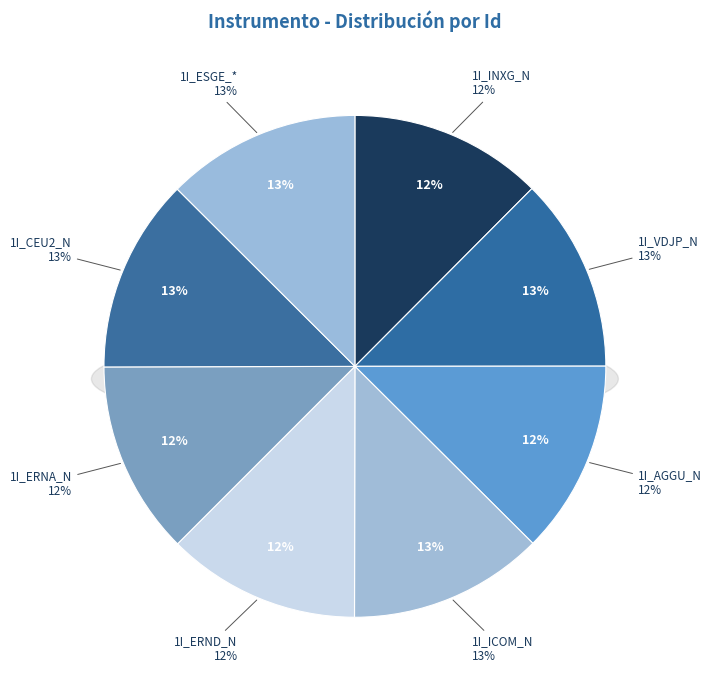

Is there a majority slice in this chart?

No